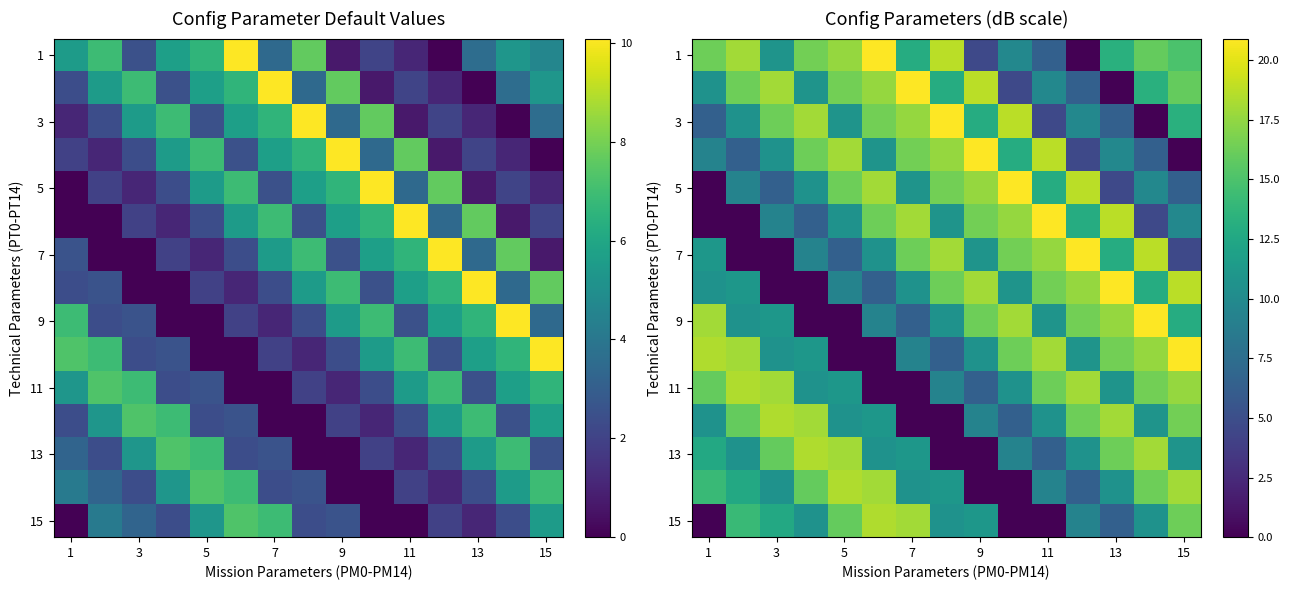

At which category is the sum across all series the highest?

15